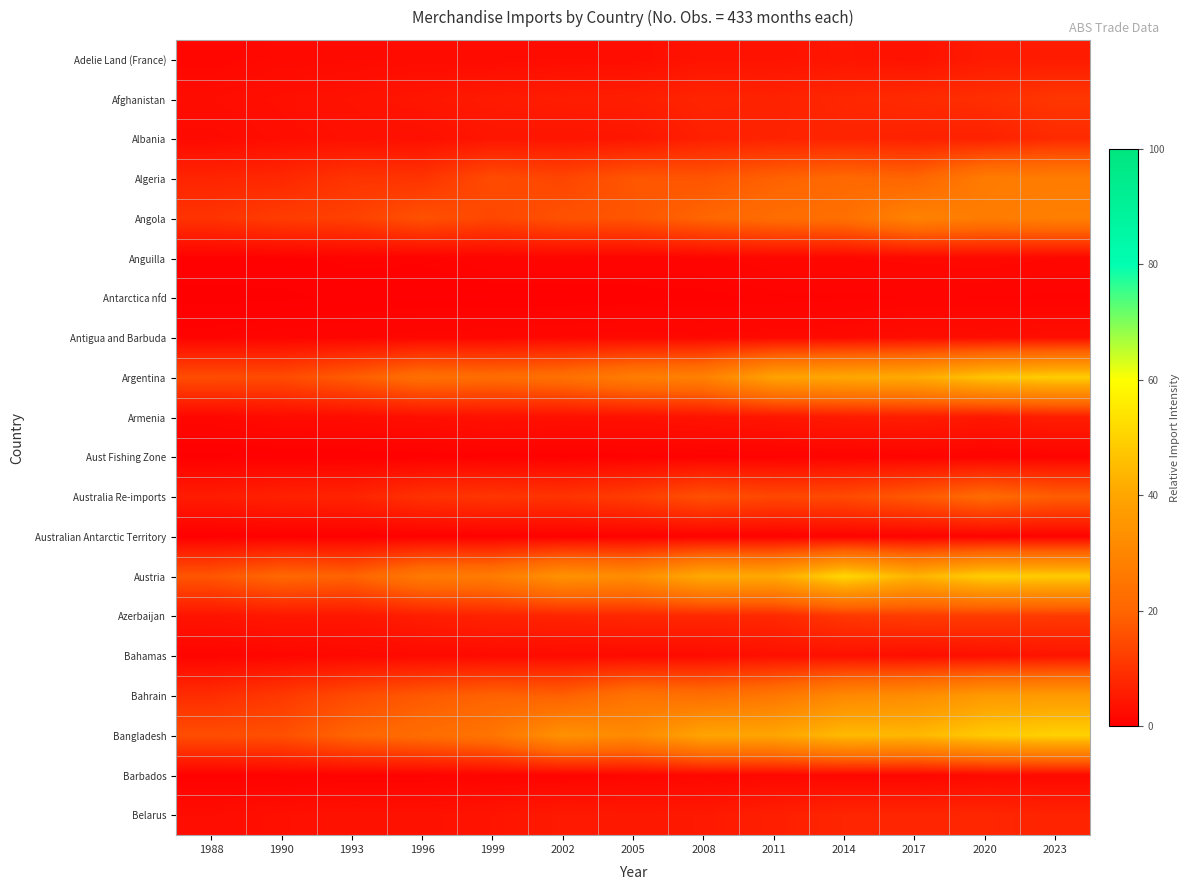

Which has a higher value, 1999 or 2011?

2011